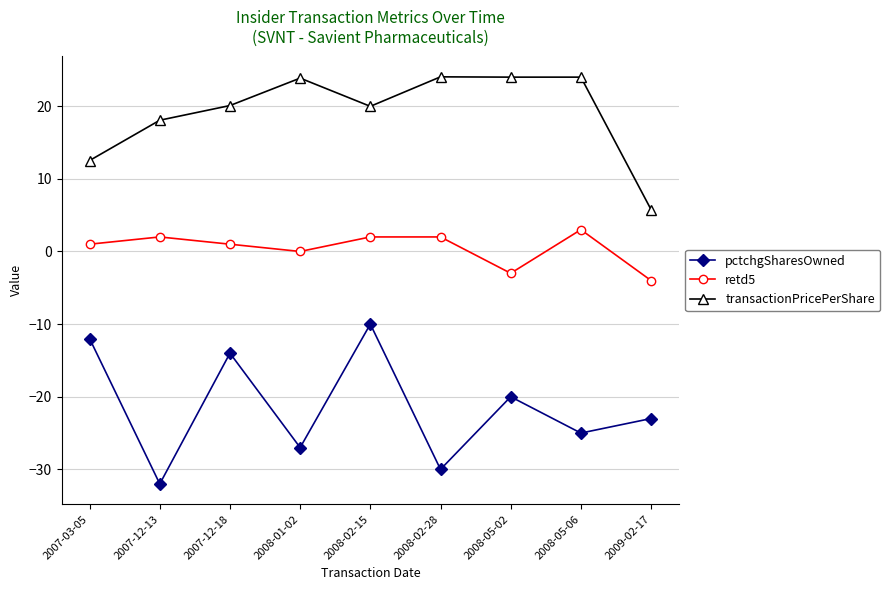

Rank the series by their average value, from lowest to highest.

pctchgSharesOwned, retd5, transactionPricePerShare